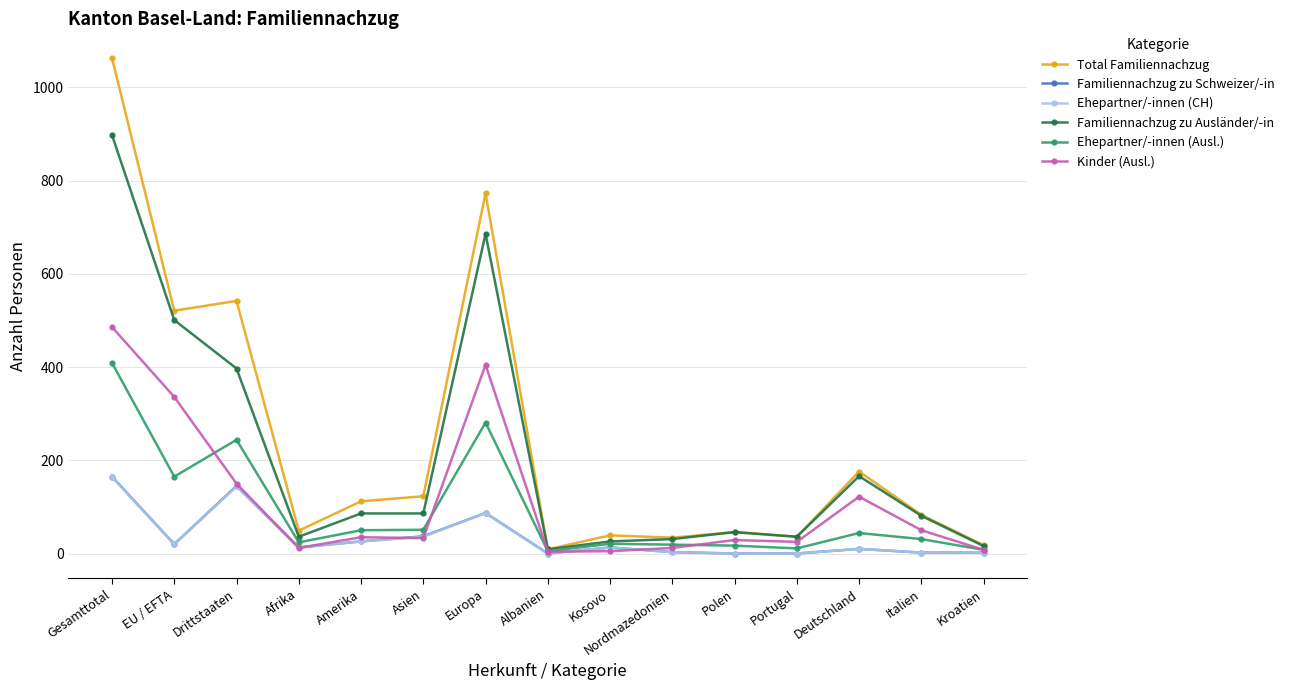

The Kinder (Ausl.) series shows 33 at Asien. True or false?

True